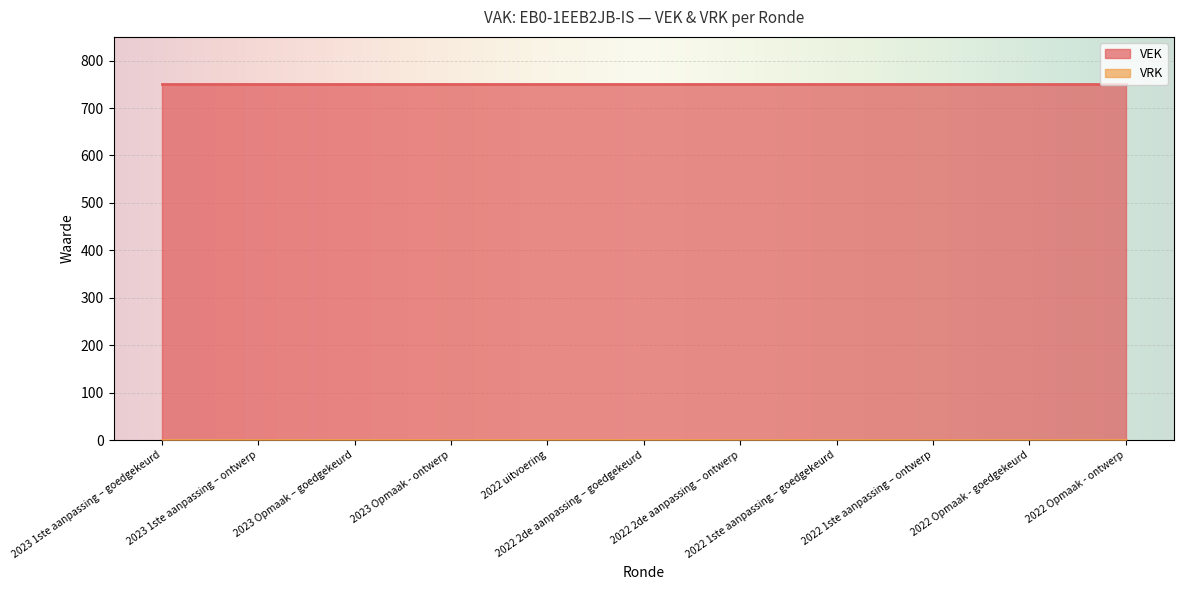

At which category does the chart reach its minimum across all series?

2023 1ste aanpassing – goedgekeurd